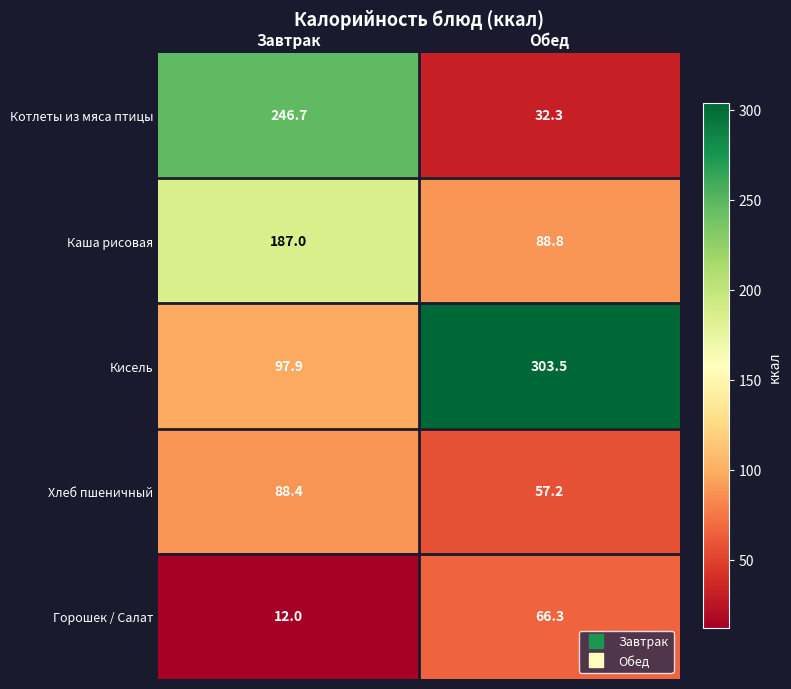

Which category has the lowest value in the Котлеты из мяса птицы series?

Обед